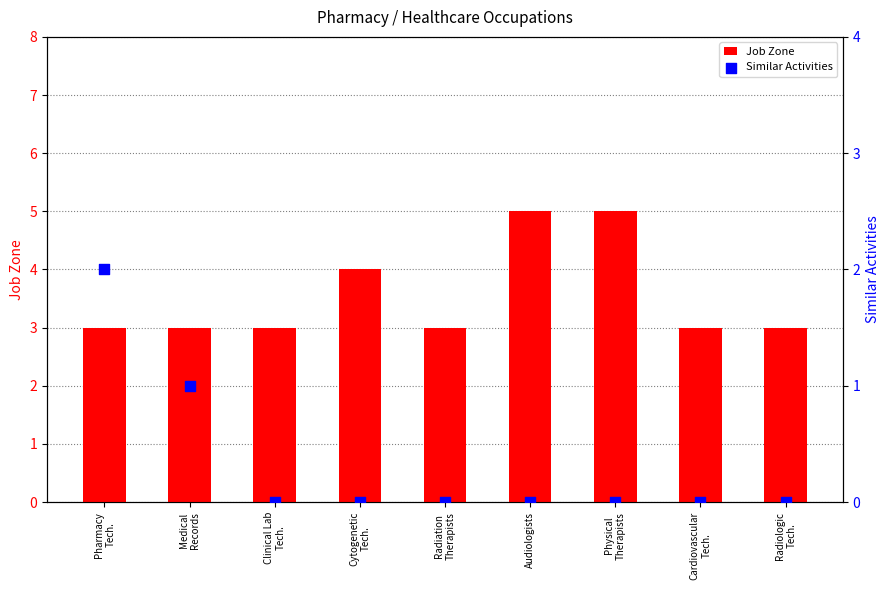

At how many categories does at least one series exceed 4?

2